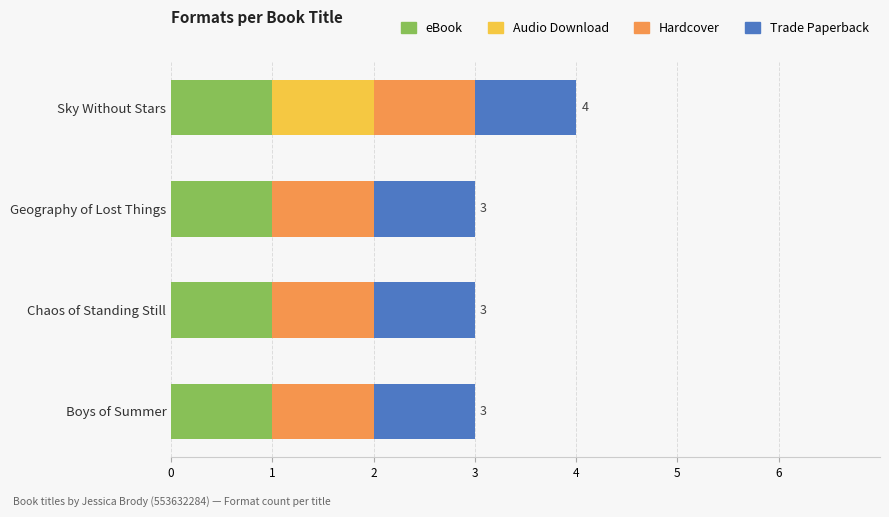

At which category is the sum across all series the highest?

Sky Without Stars